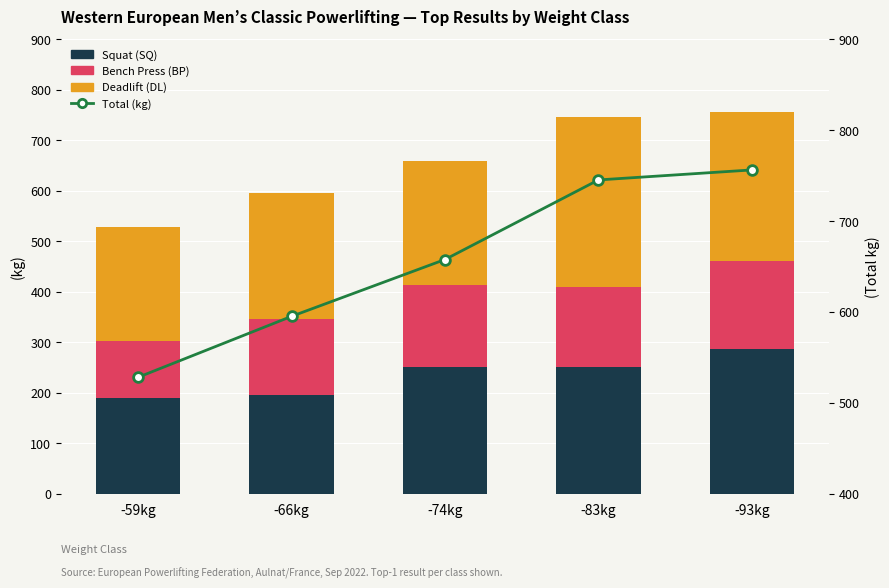

What is the sum of the Total (kg) values at -66kg and -74kg?

1252.5